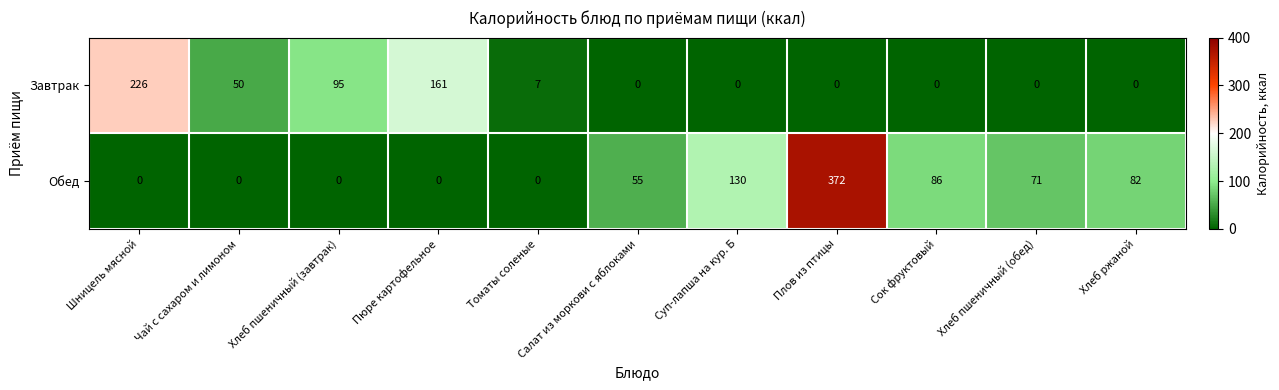

True or false: Обед has a value of 146 at Хлеб пшеничный (завтрак).

False